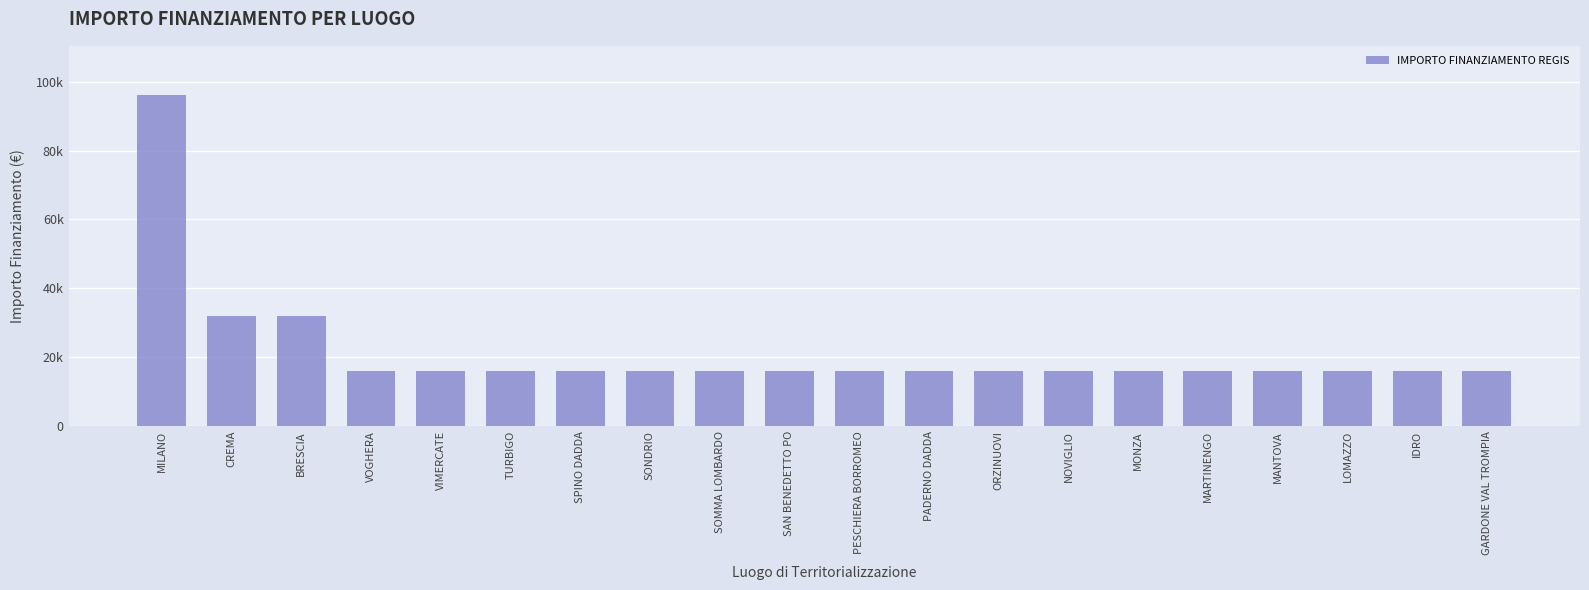

Does the chart contain any negative values?

No